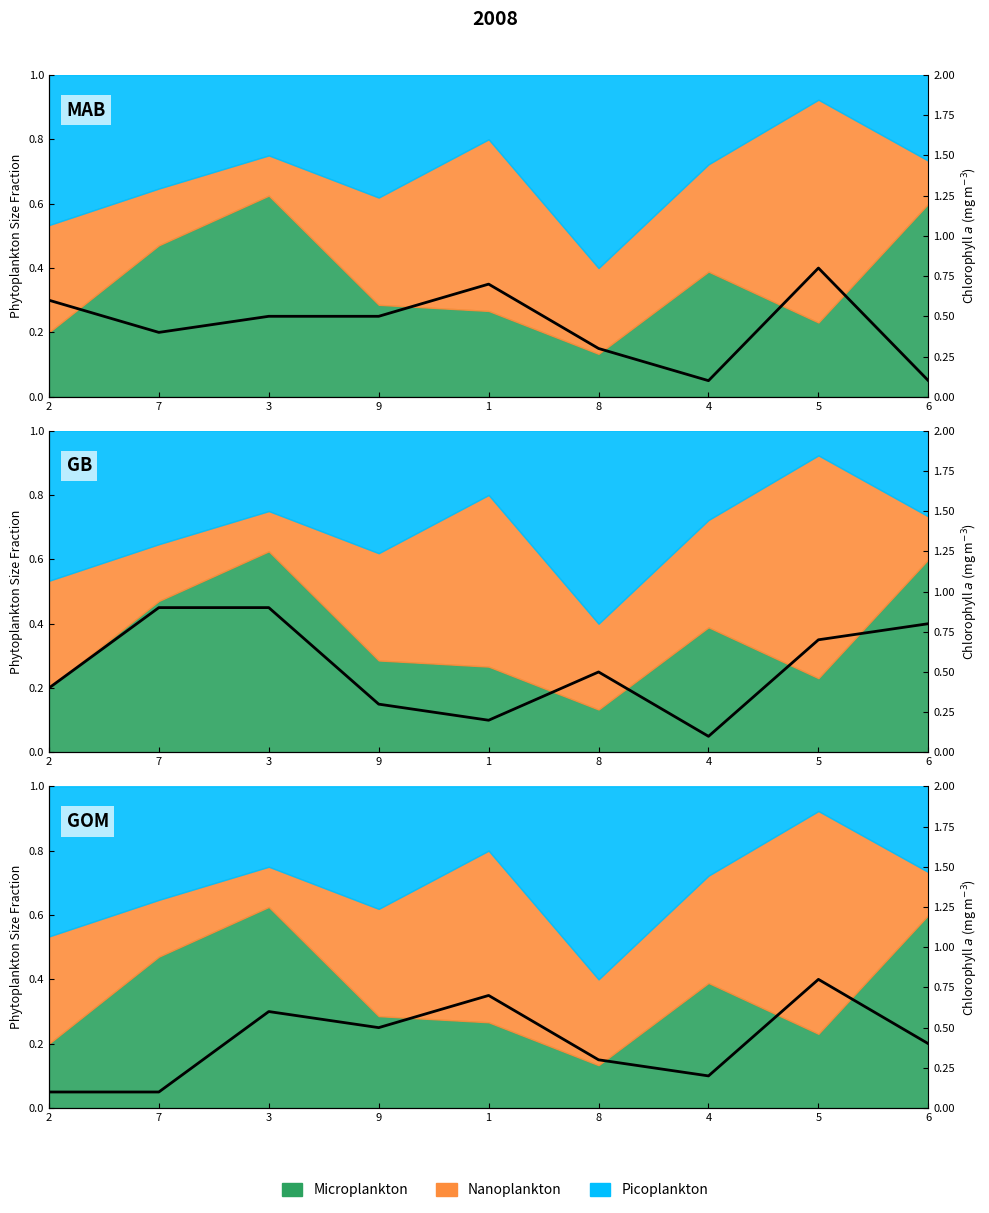

The value at 1 is 0.4. True or false?

False